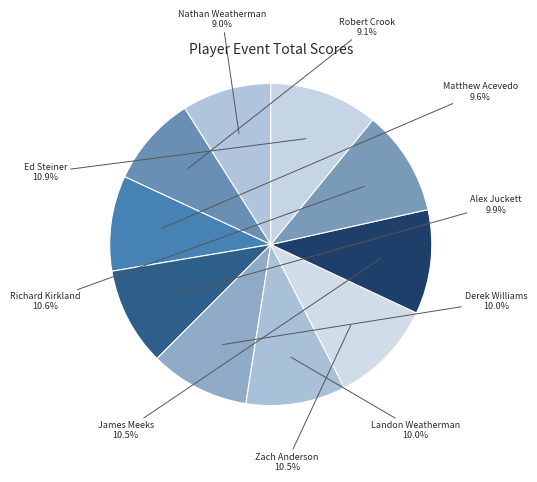

What percentage is NOT represented by Derek Williams?

90.0%